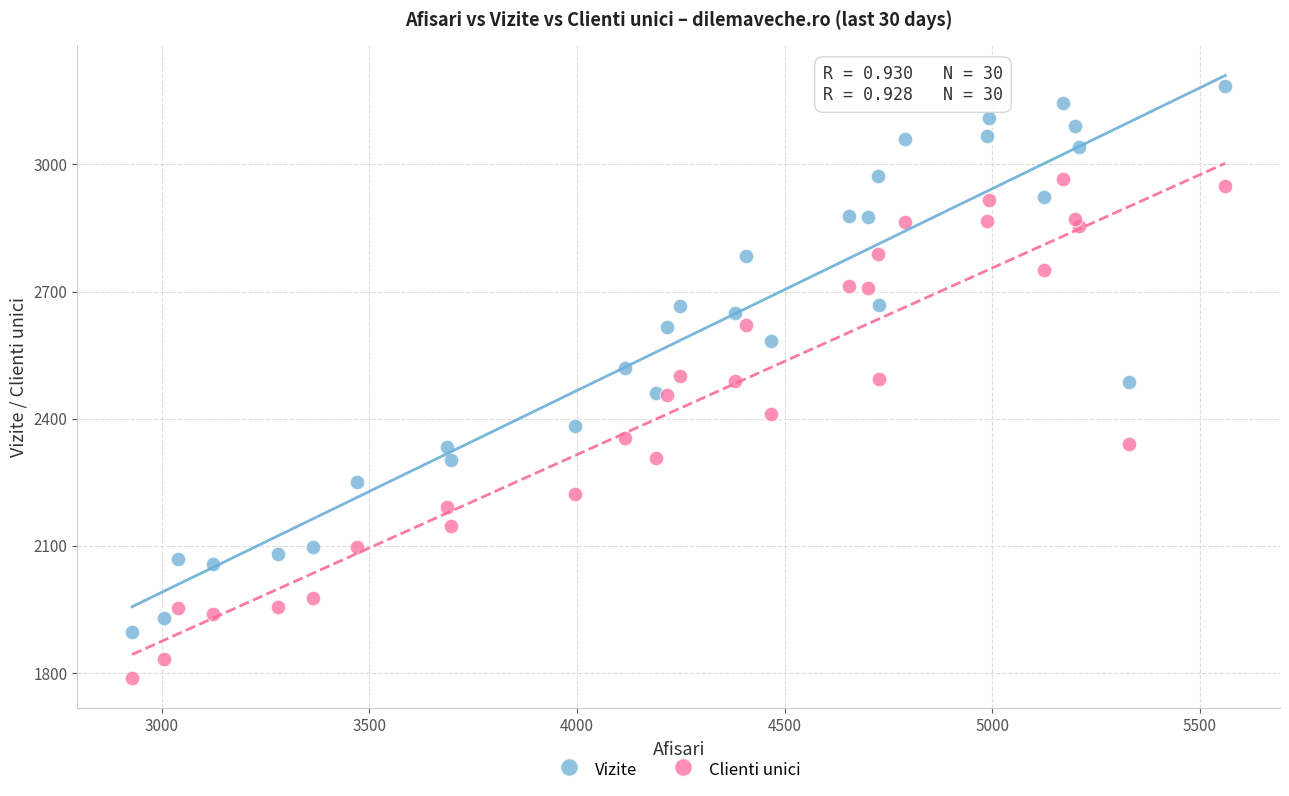

Which series has the widest spread of Y values?

Vizite